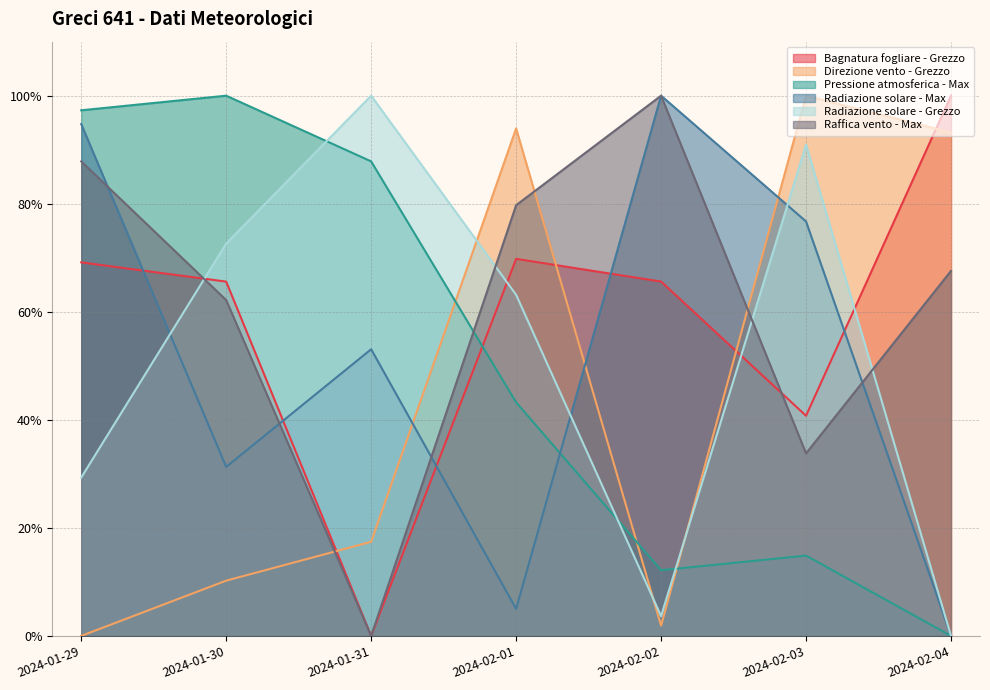

At how many categories does at least one series exceed 10?

7